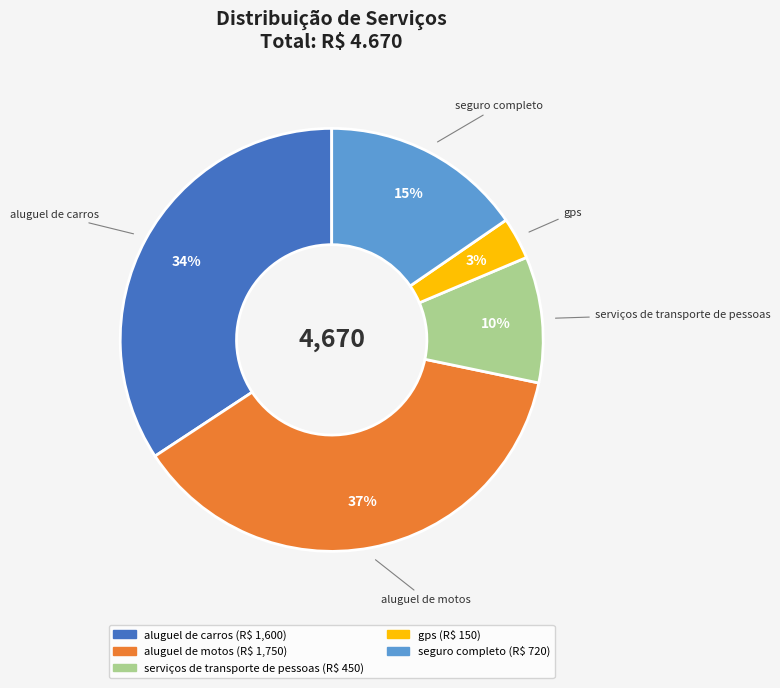

To the nearest percent, what is the difference between the largest and smallest slice percentages?

34%